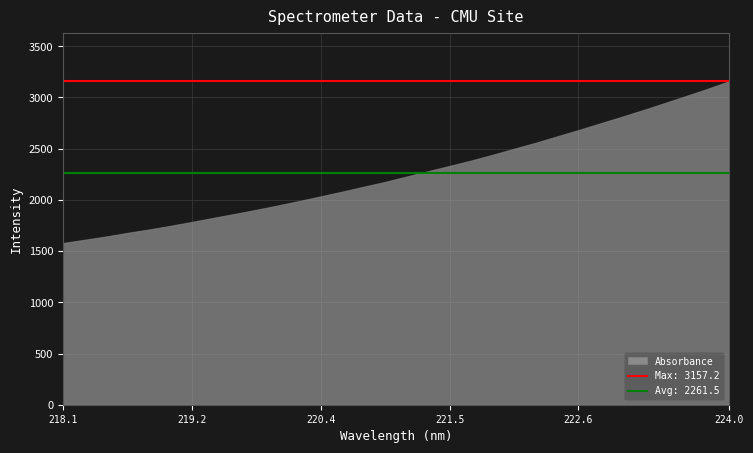

What is the difference between the values at 221.6902 and 223.0264?

426.2